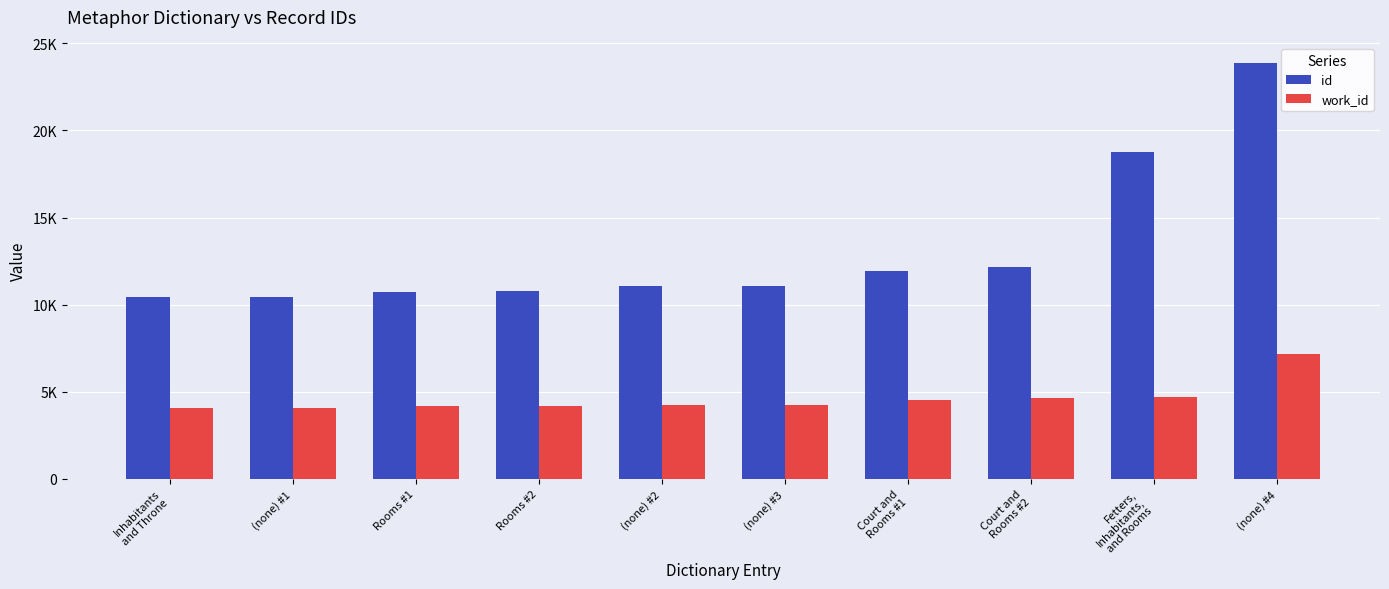

Are the bars horizontal?

No